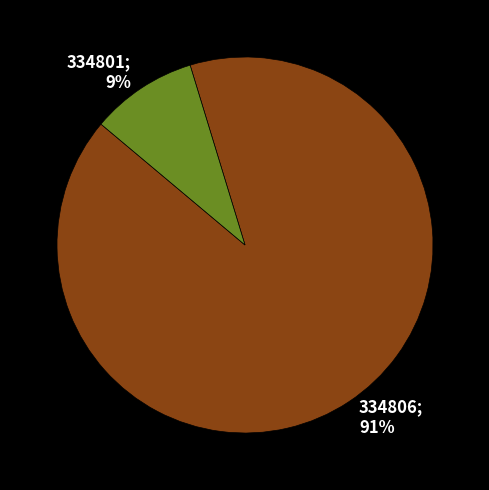

True or false: 334806 accounts for 76% of the total.

False